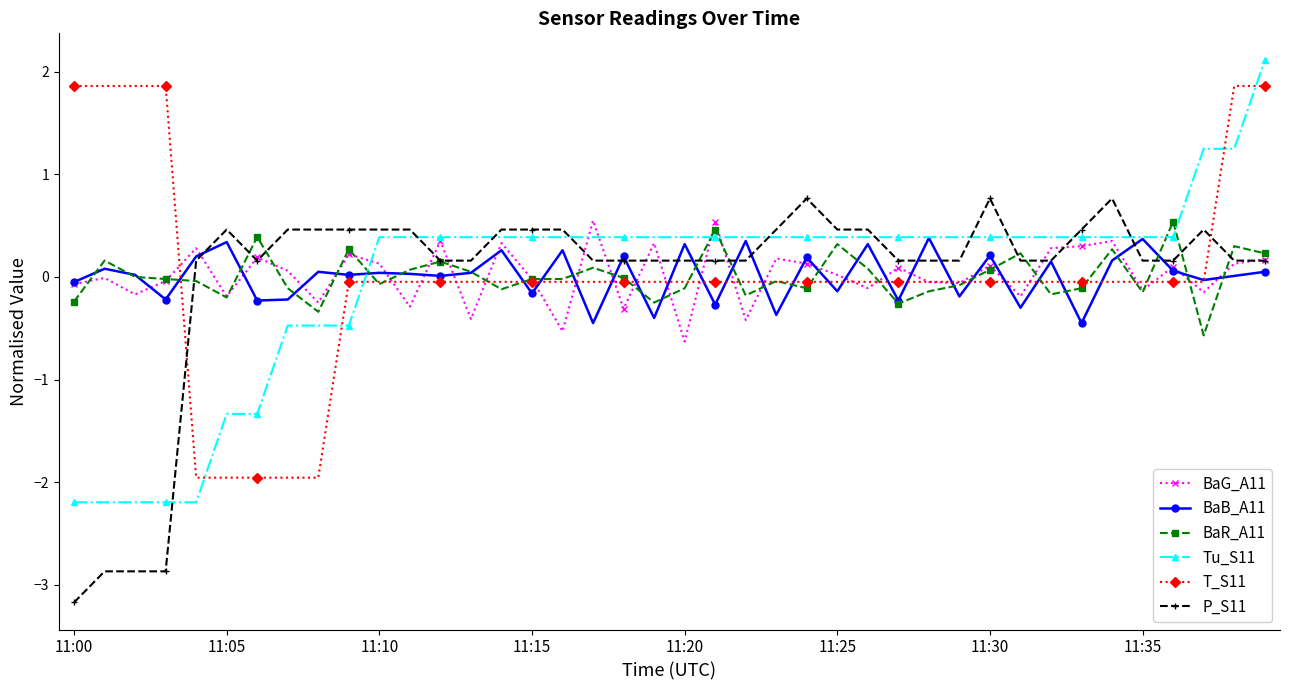

True or false: P_S11 has more than 0 interior local peaks.

True